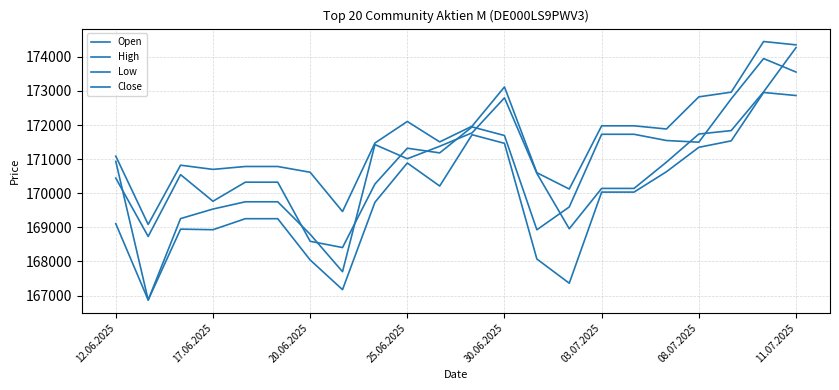

What is the value of the Close point at the 16th from the left?

171729